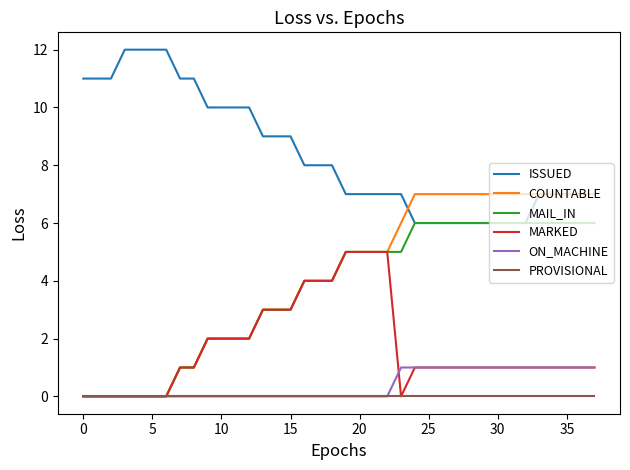

List the series in order of their peak value, lowest first.

PROVISIONAL, ON_MACHINE, MARKED, MAIL_IN, COUNTABLE, ISSUED